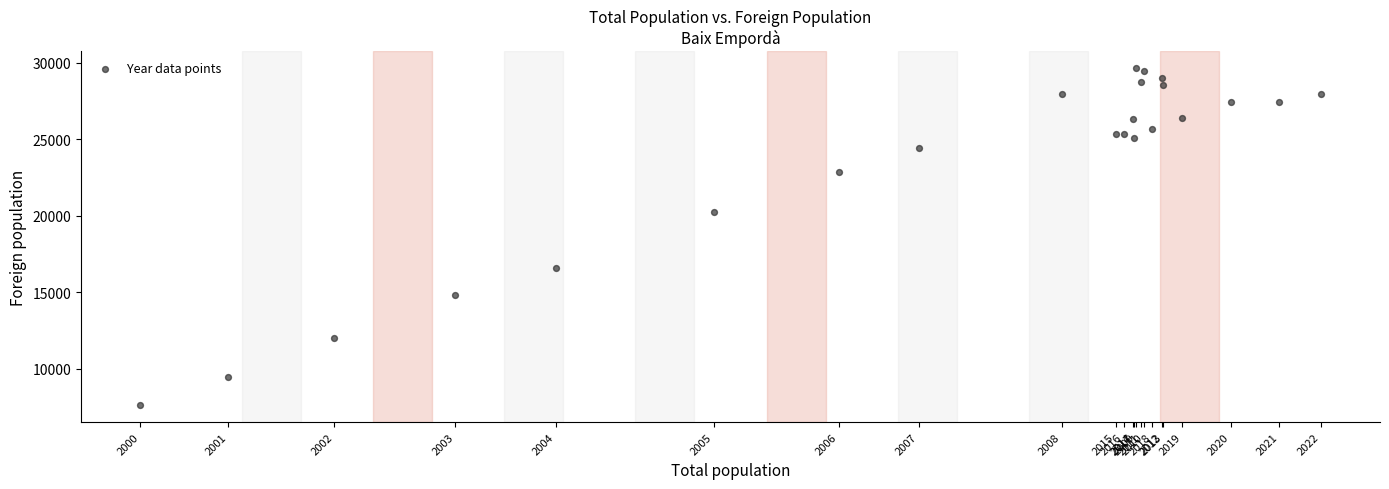

What Y value in the scatter plot is closest to 18630?

20225